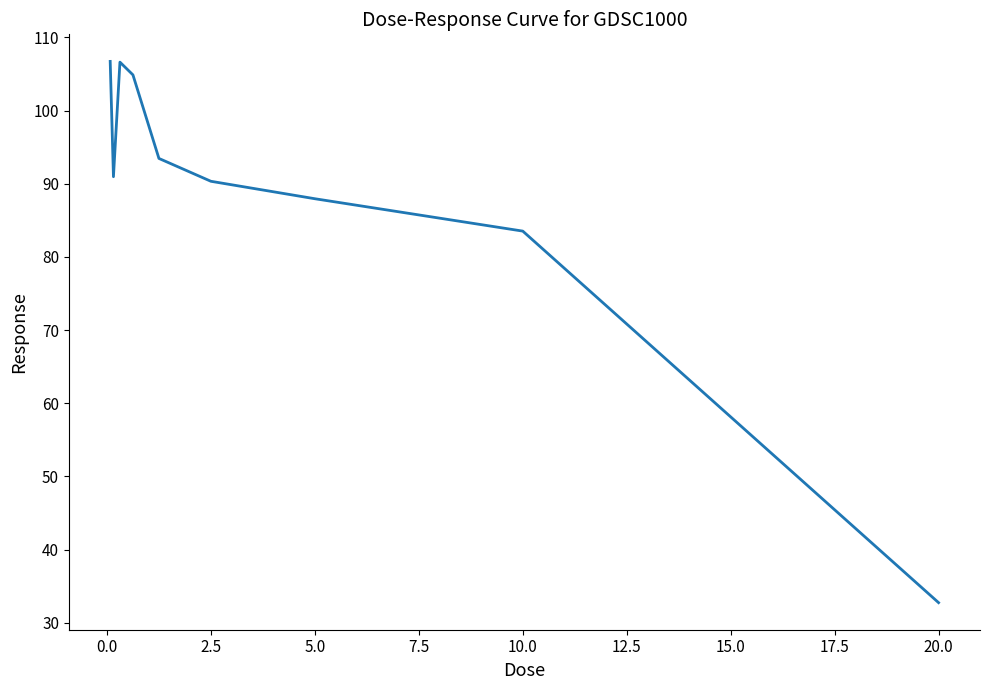

What is the smallest value displayed?

32.8